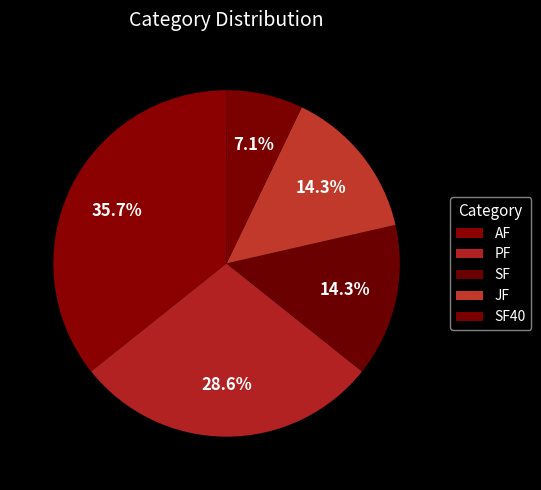

Is SF40 the majority of the pie?

No